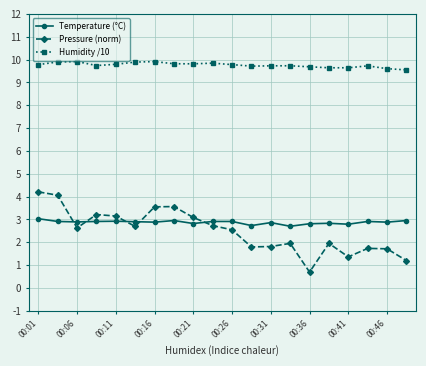

List the series in order of their peak value, lowest first.

Temperature (°C), Pressure (norm), Humidity /10